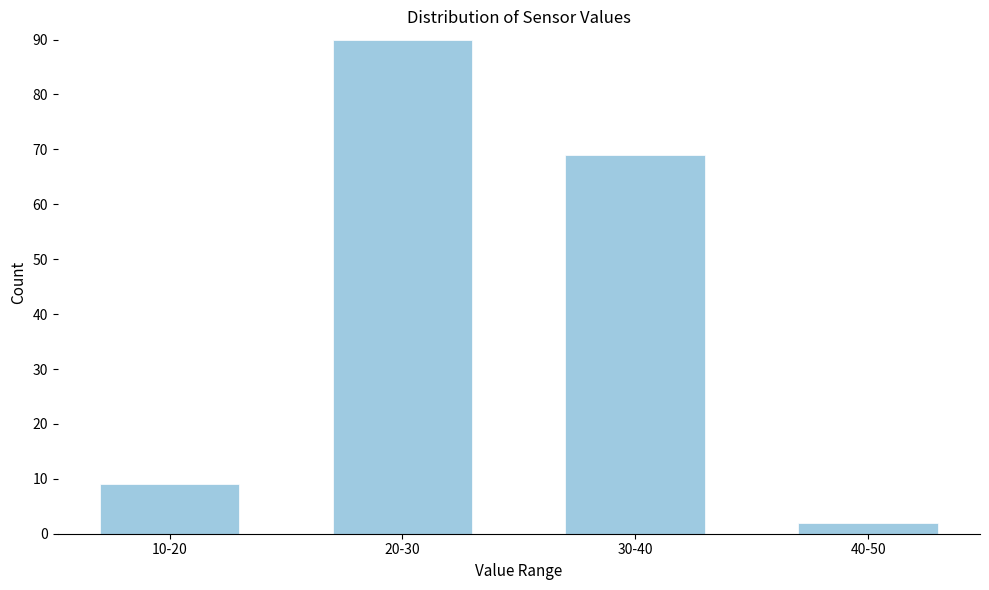

Reading left to right, transcribe all the data shown in this chart.

10-20=9	20-30=90	30-40=69	40-50=2